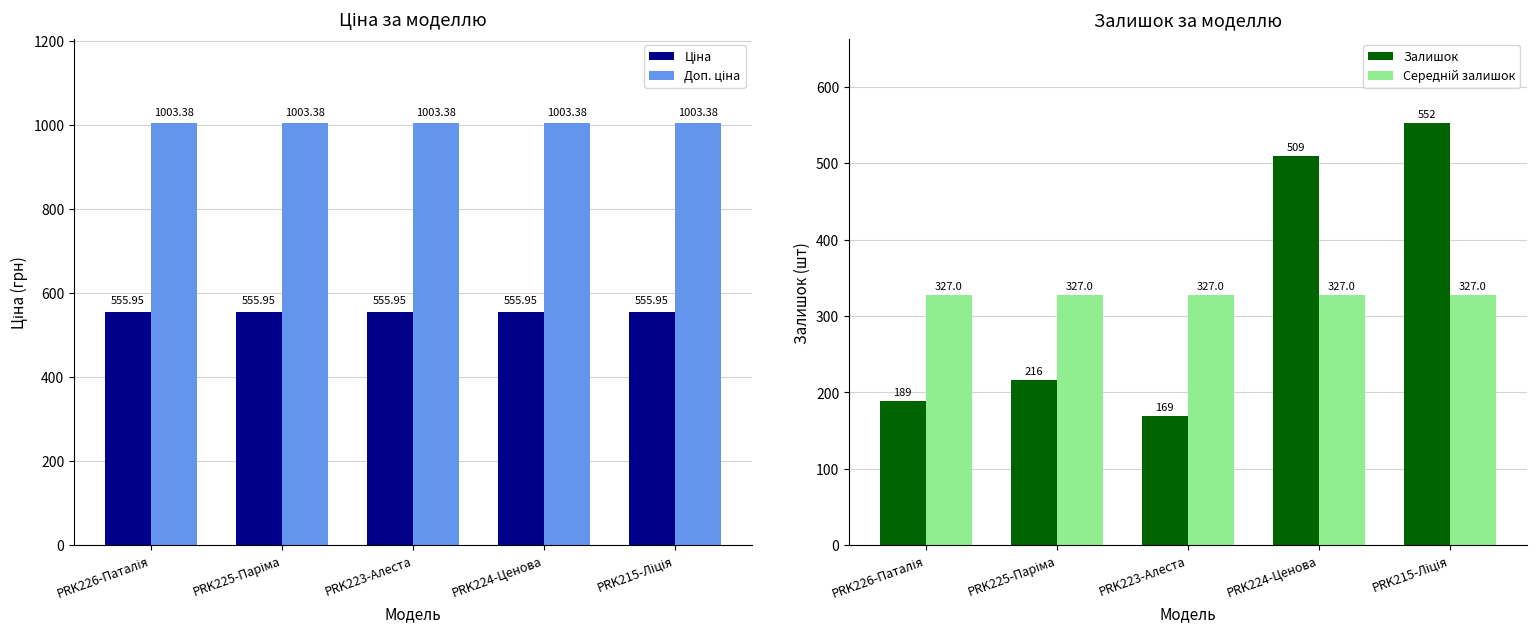

At which category does the chart reach its minimum across all series?

PRK223-Алеста